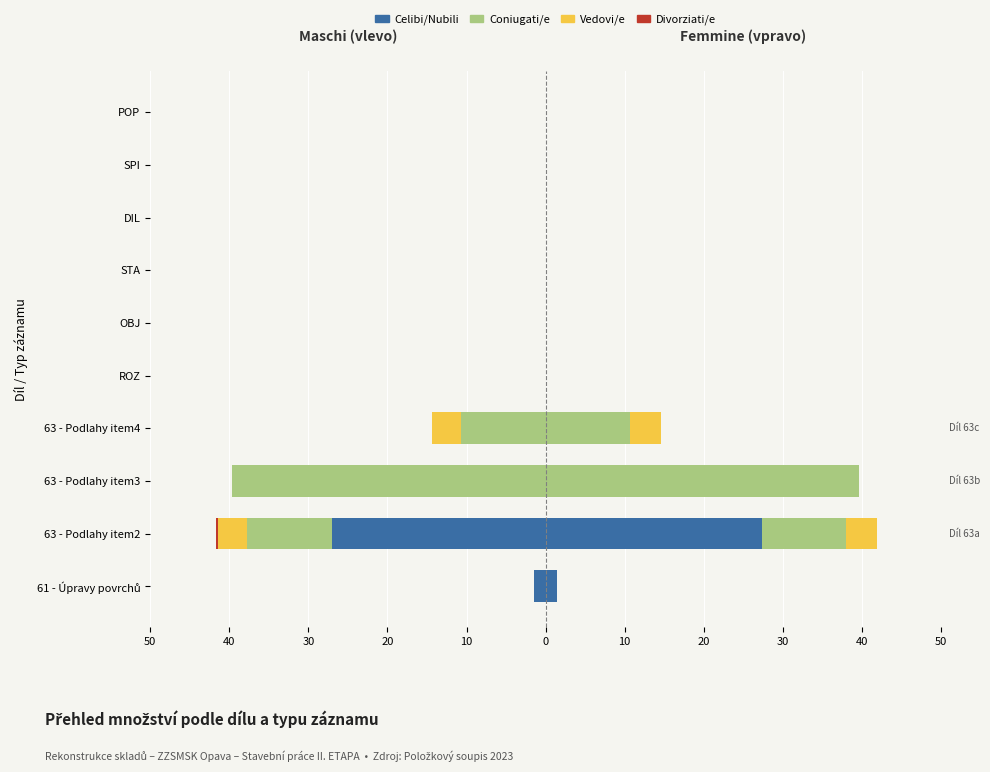

Between 63 - Podlahy item3 and ROZ, which series saw the biggest shift?

Coniugati/e